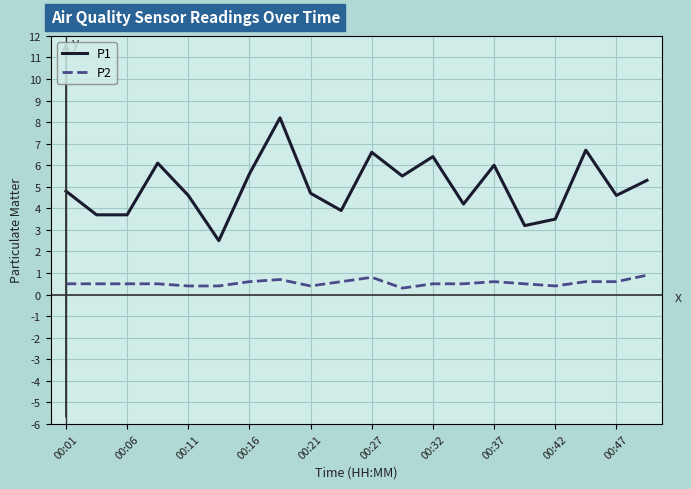

Rank the series by their maximum value, from highest to lowest.

P1, P2